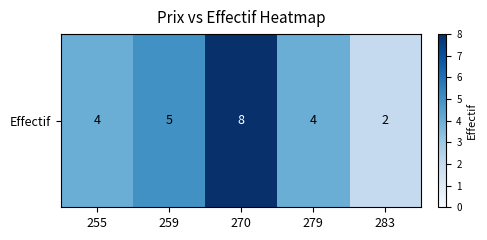

How many data points are less than 4?

1